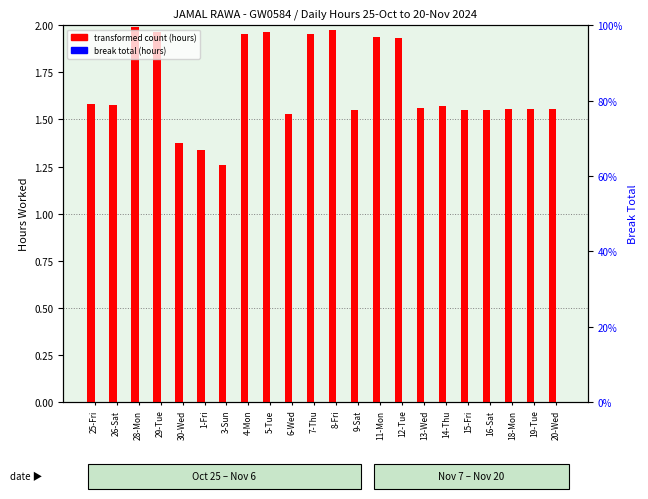

What is the label of the 20th bar from the left?

18-Mon